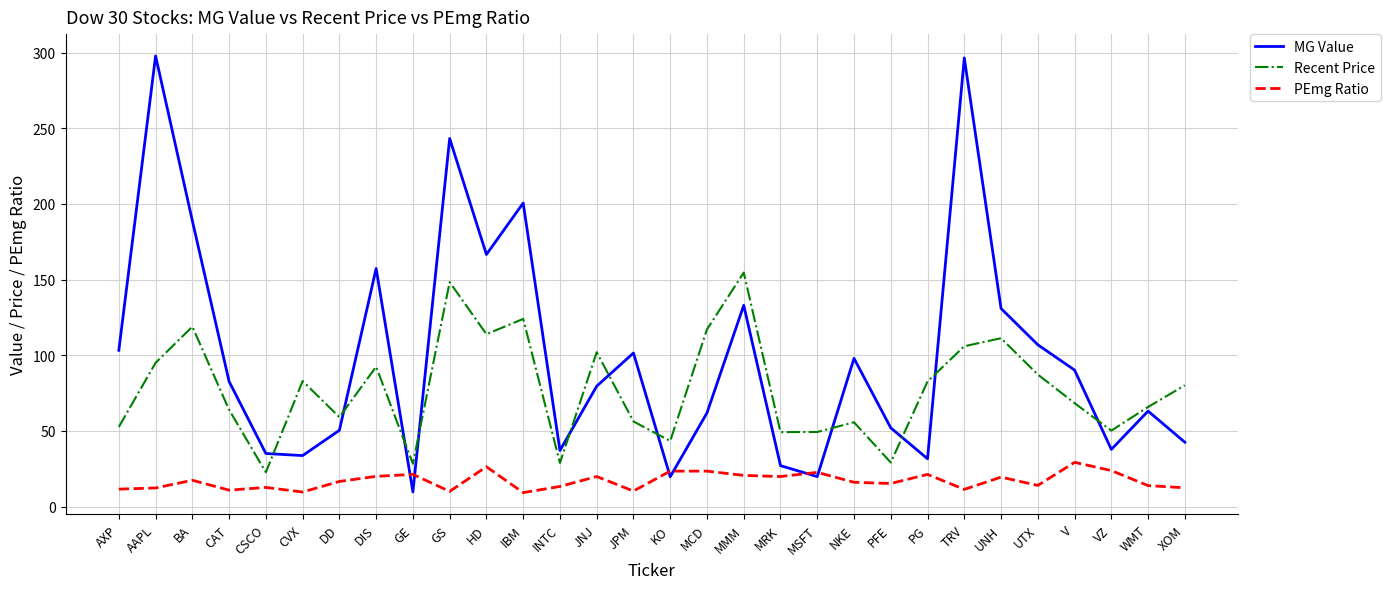

What position from the left is GE?

9